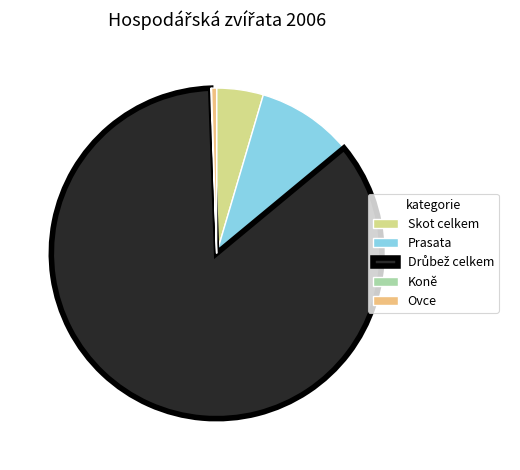

Which has a higher value, Ovce or Prasata?

Prasata